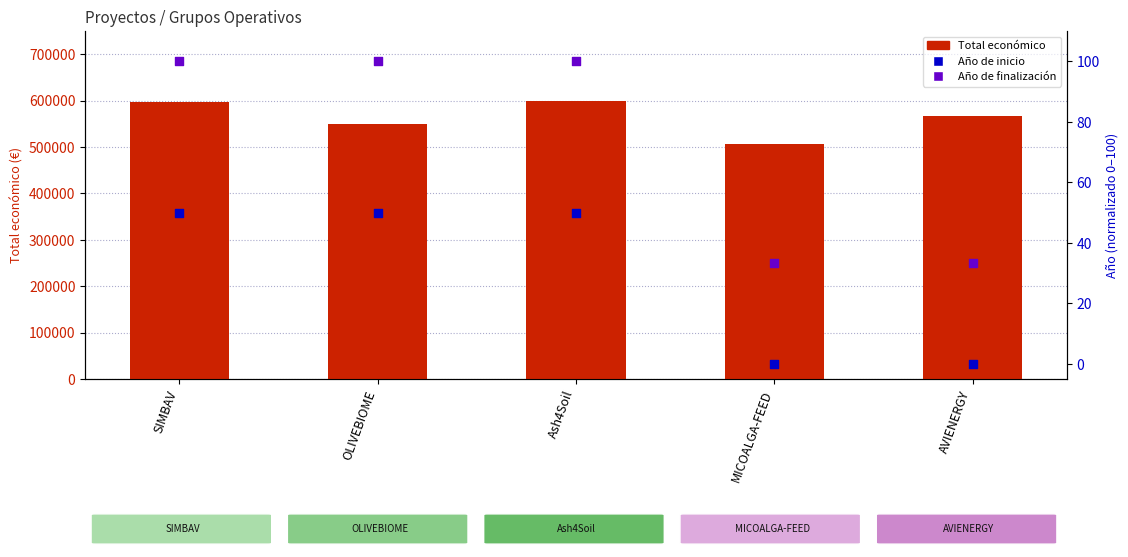

At how many categories does at least one series exceed 288182?

5